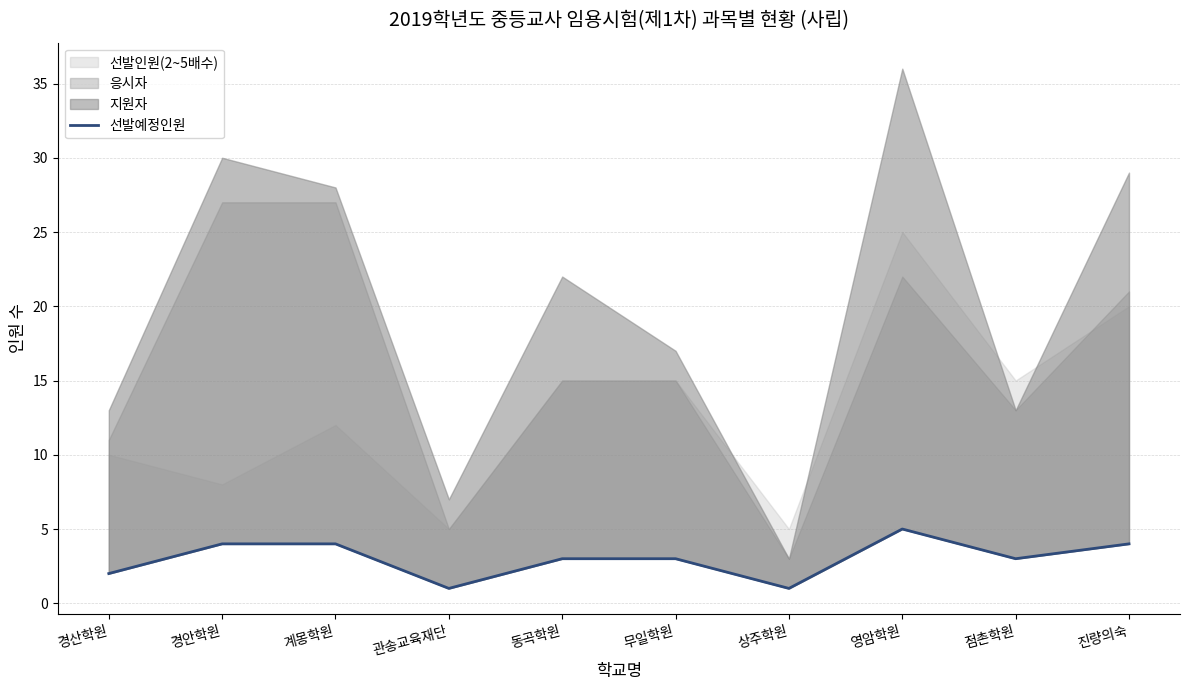

What is the sum of the values at 경안학원 and 영암학원?

9